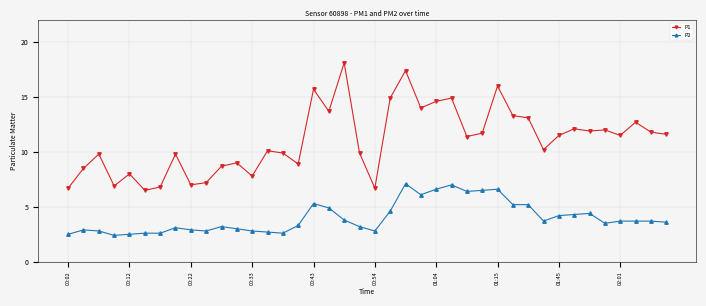

What is the sum of all P1 values?

442.3